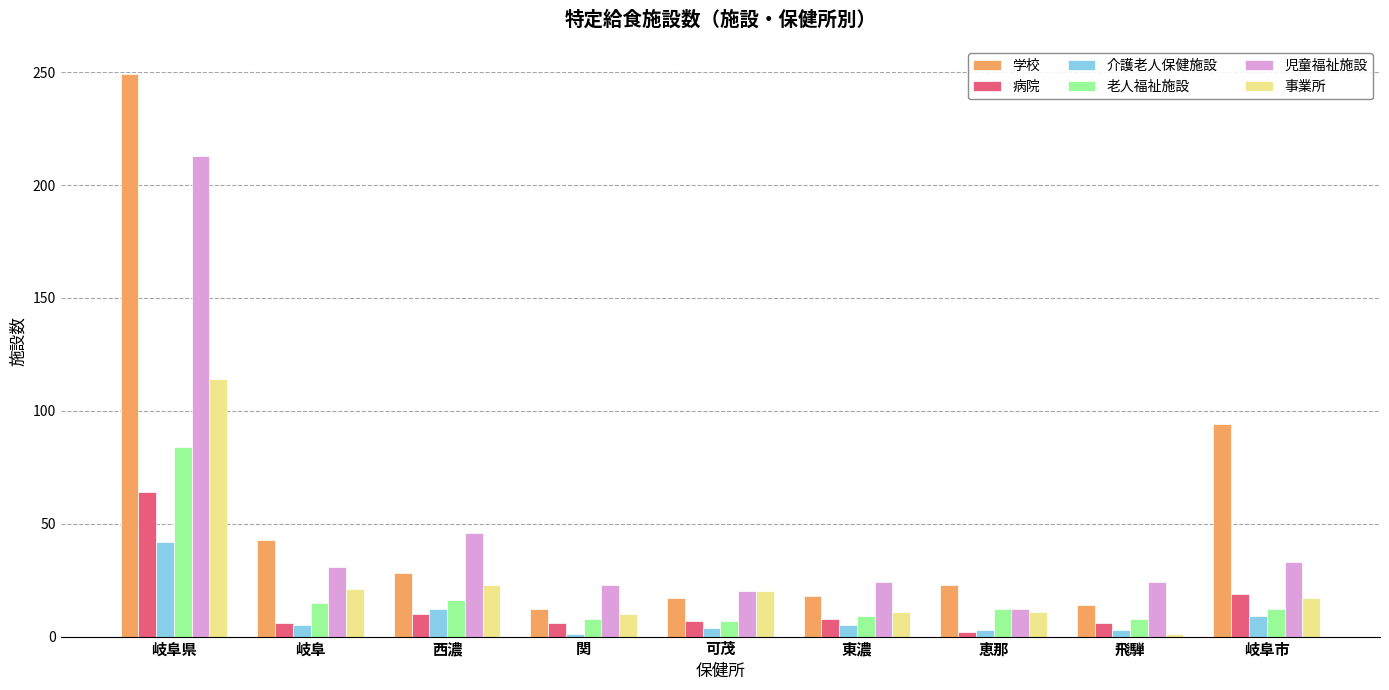

What is the lowest value of the 学校 series?

12